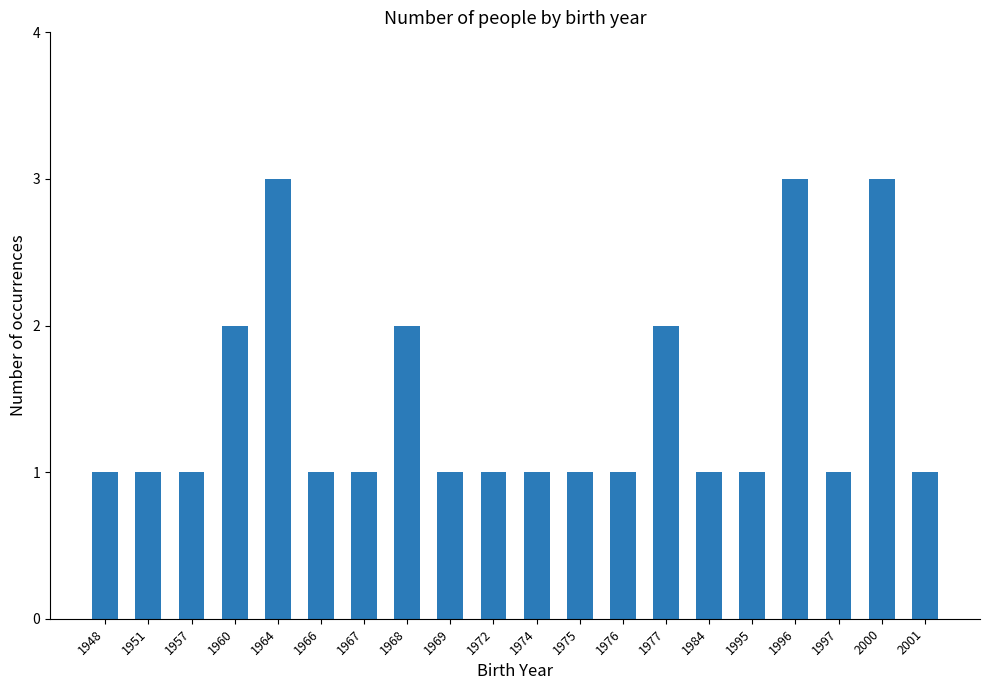

What is the difference between the maximum and minimum values?

2